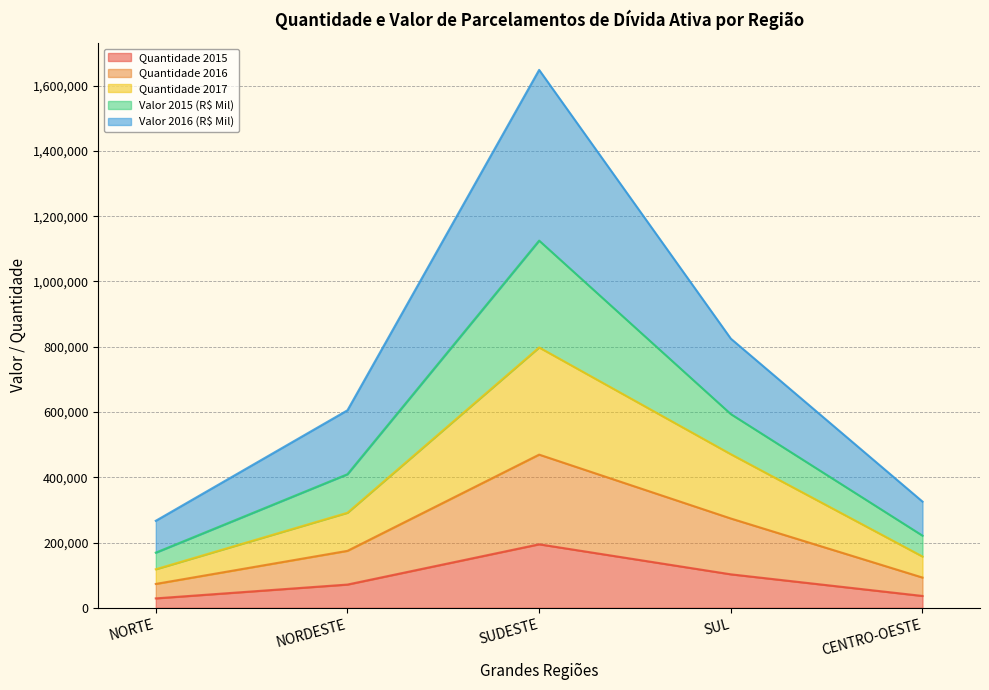

The Quantidade 2017 series shows 50508 at CENTRO-OESTE. True or false?

False